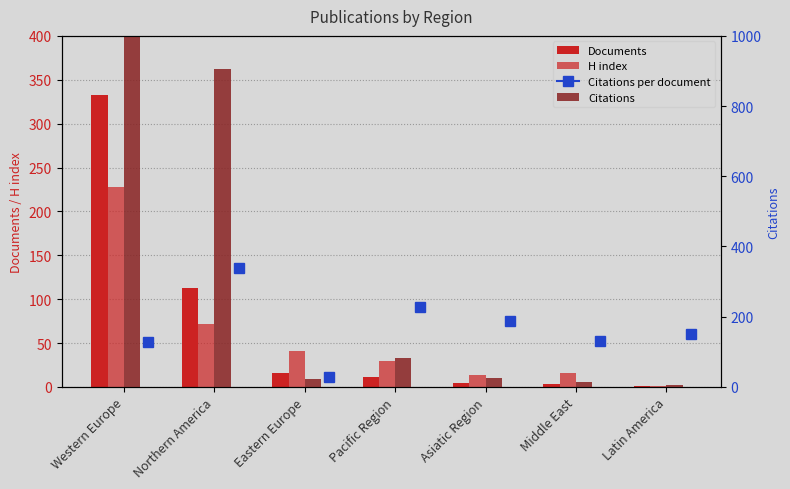

Read the H index value at Pacific Region.

30